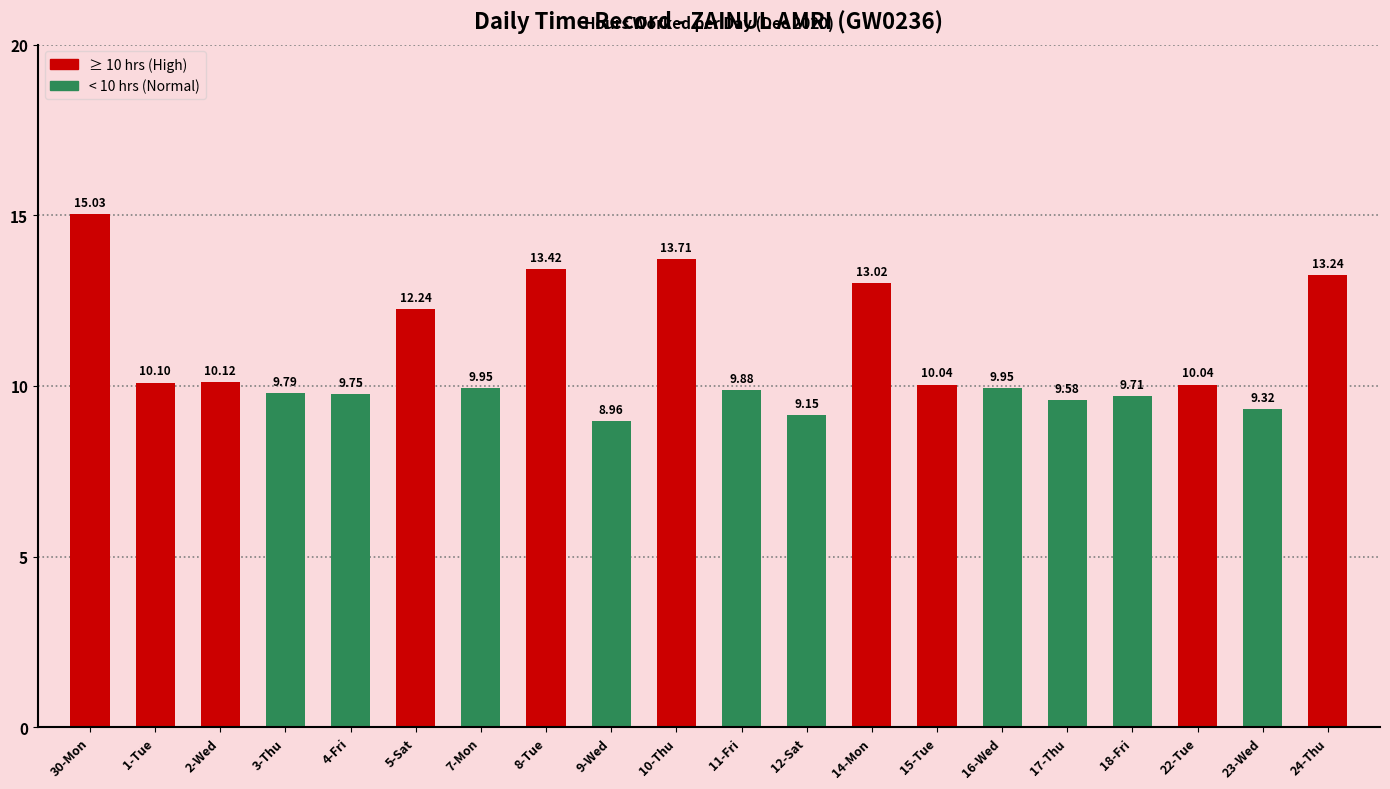

What are all the series names shown in the legend?

≥ 10 hrs (High), < 10 hrs (Normal)